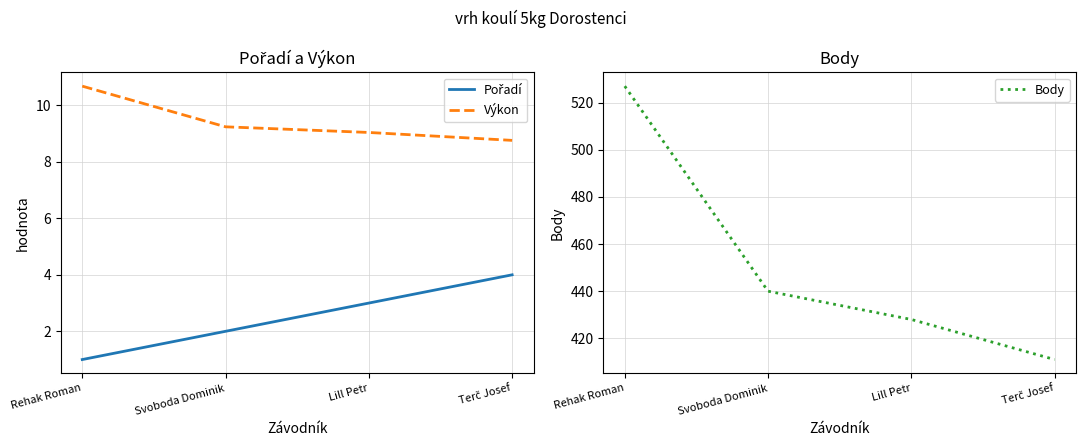

Is the value of Body at Terč Josef greater than the value of Výkon at Rehak Roman?

Yes